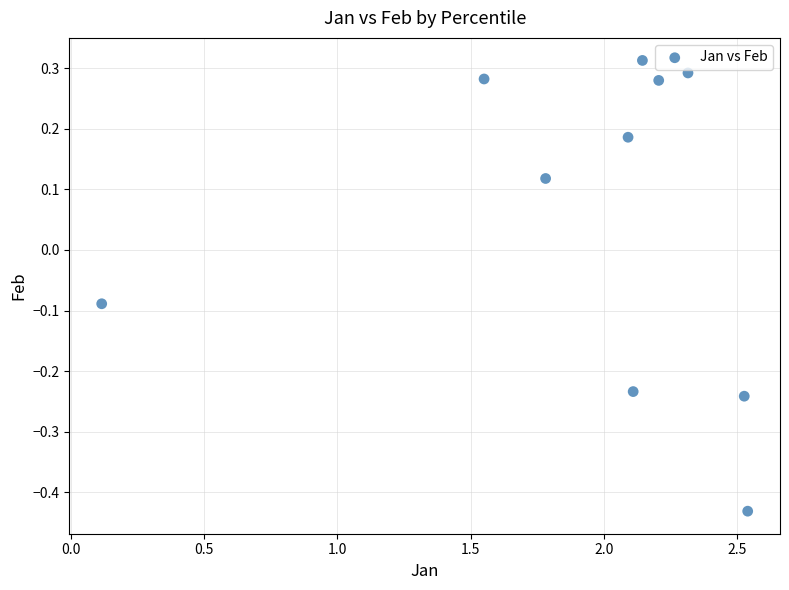

What is the range of Y values (max minus min)?

0.7